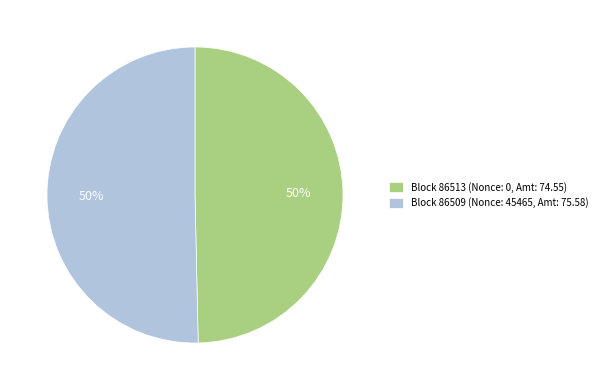

What is the ratio of the value at Block 86509 (Nonce: 45465, Amt: 75.58) to the value at Block 86513 (Nonce: 0, Amt: 74.55)?

1.0